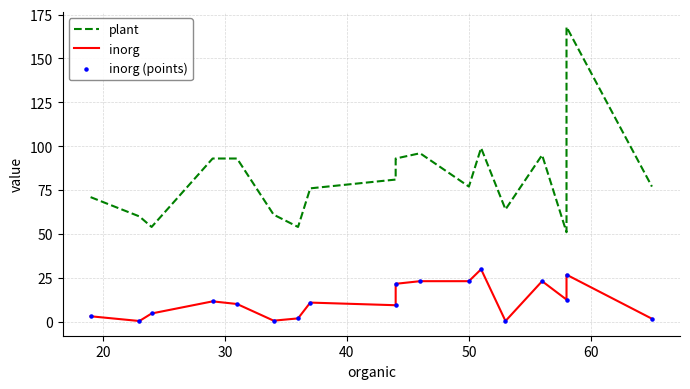

Is the value of plant at 8 greater than the value of inorg (points) at 60?

Yes